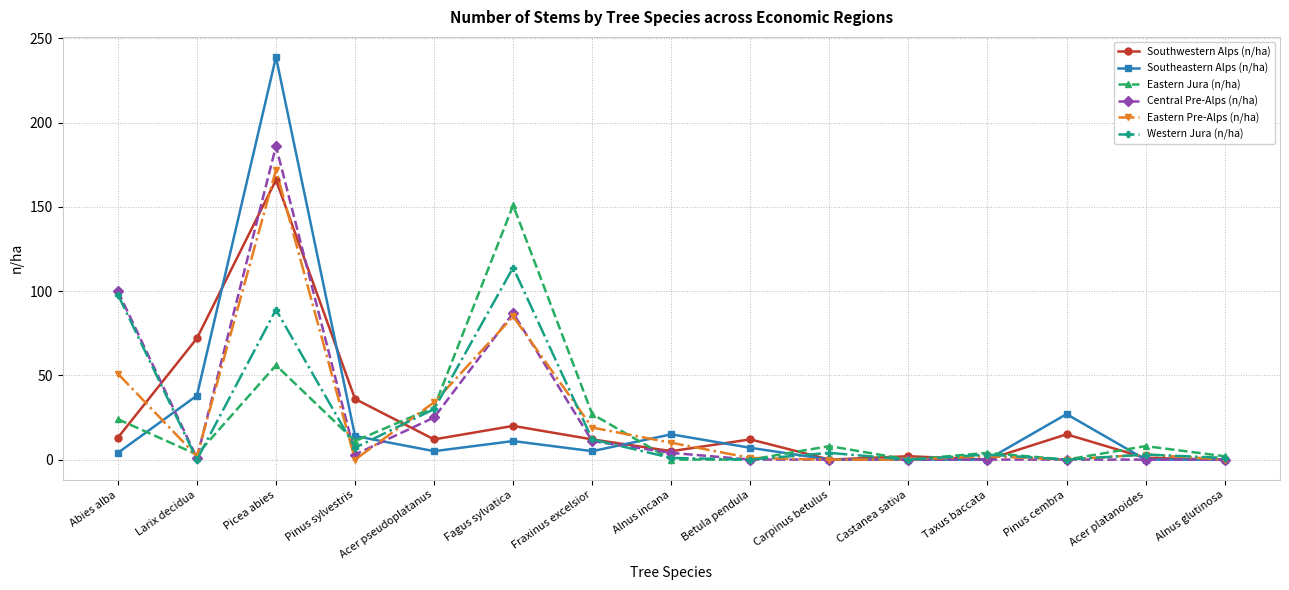

What is the greatest value displayed?

239